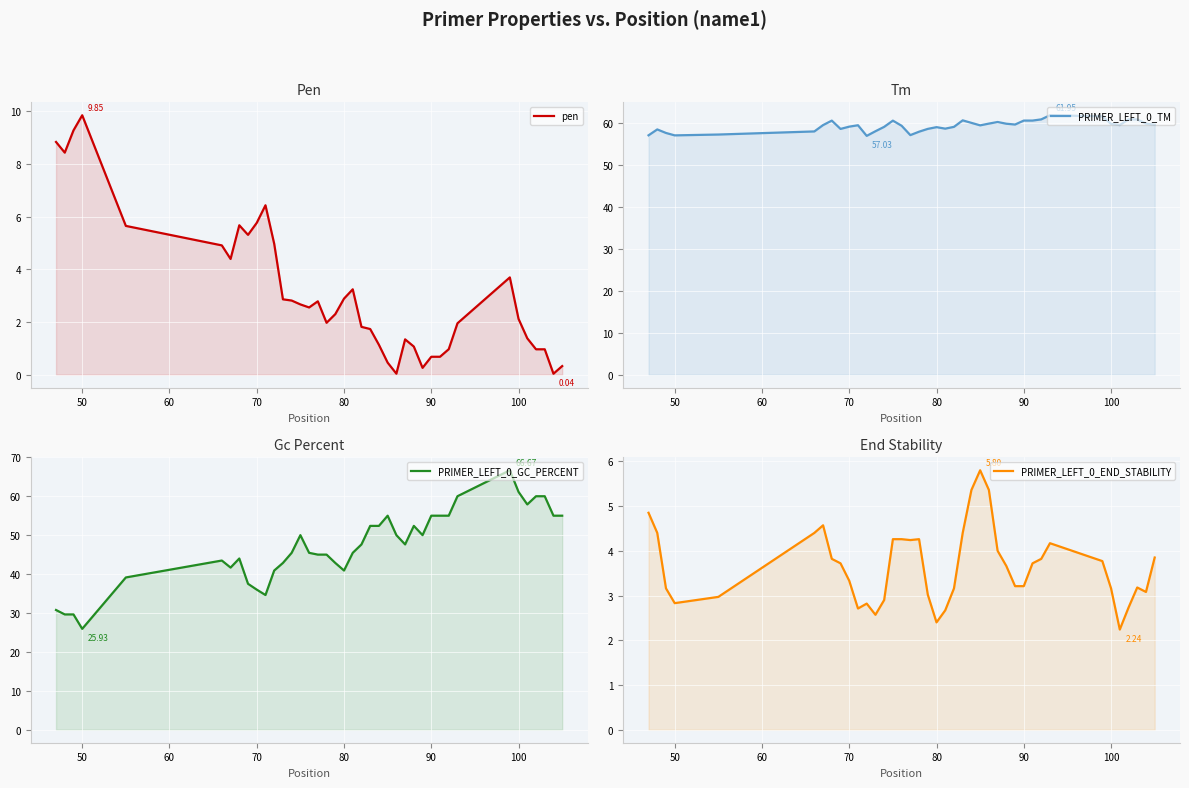

How many values in the PRIMER_LEFT_0_GC_PERCENT series are below 47?

20